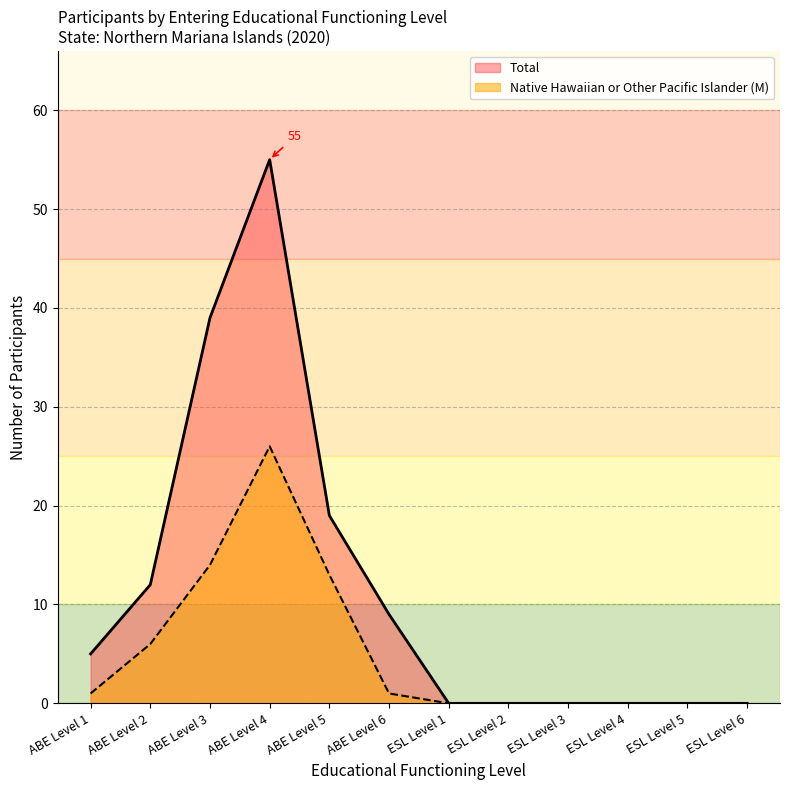

True or false: Total and Native Hawaiian or Other Pacific Islander (M) intersect in this chart.

False